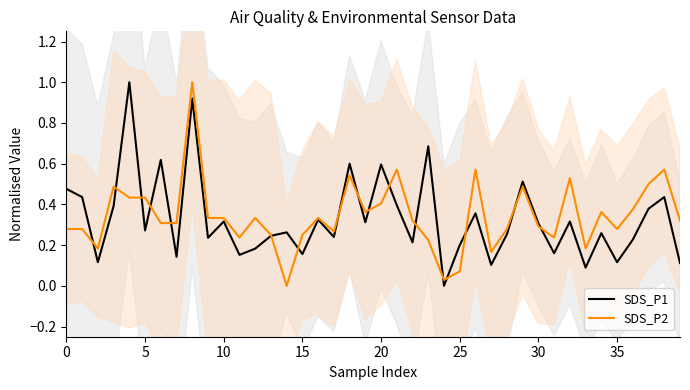

In SDS_P2, how many points are lower than both neighbors (excluding endpoints)?

10